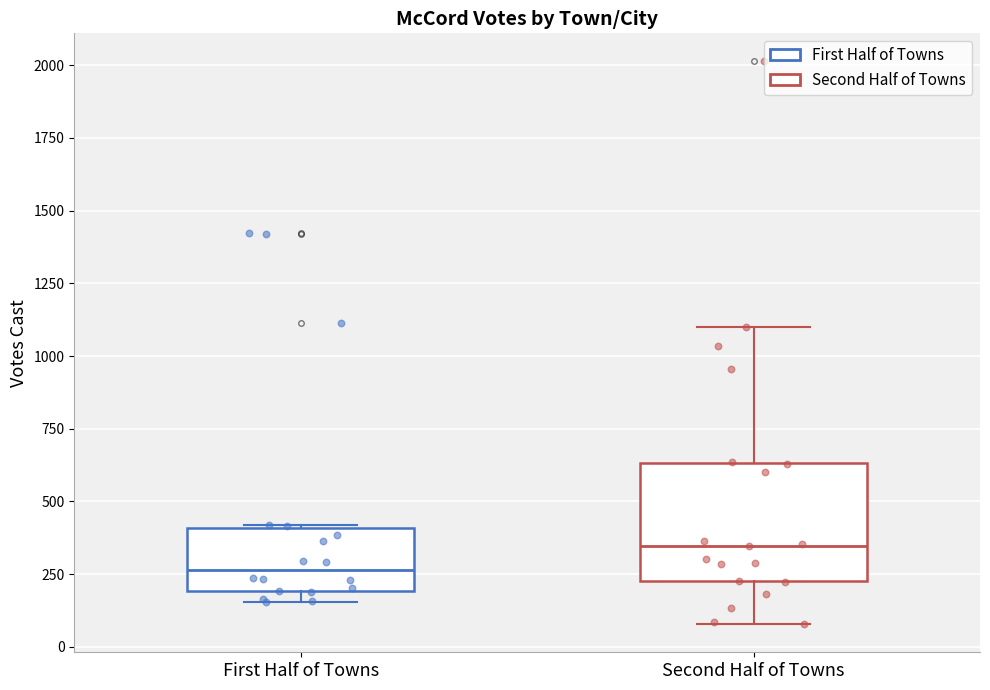

Which box has the highest median line?

Second Half of Towns